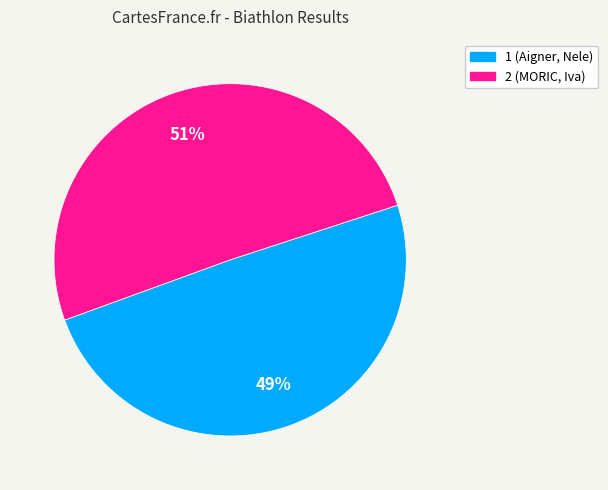

Combined, do 1 (Aigner, Nele) and 2 (MORIC, Iva) account for over 50%?

Yes